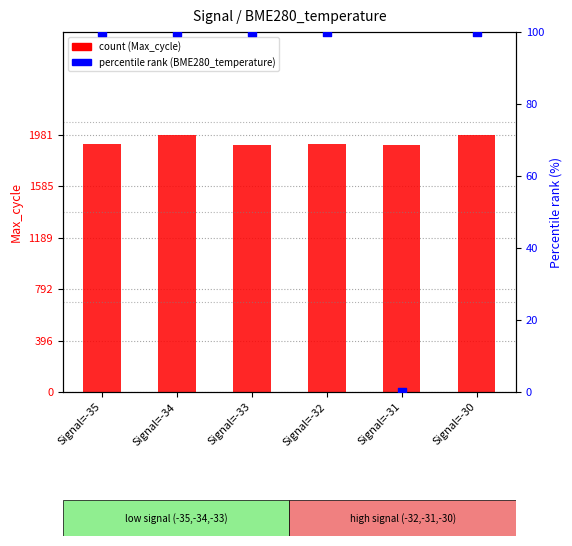

At how many categories does at least one series exceed 290?

6